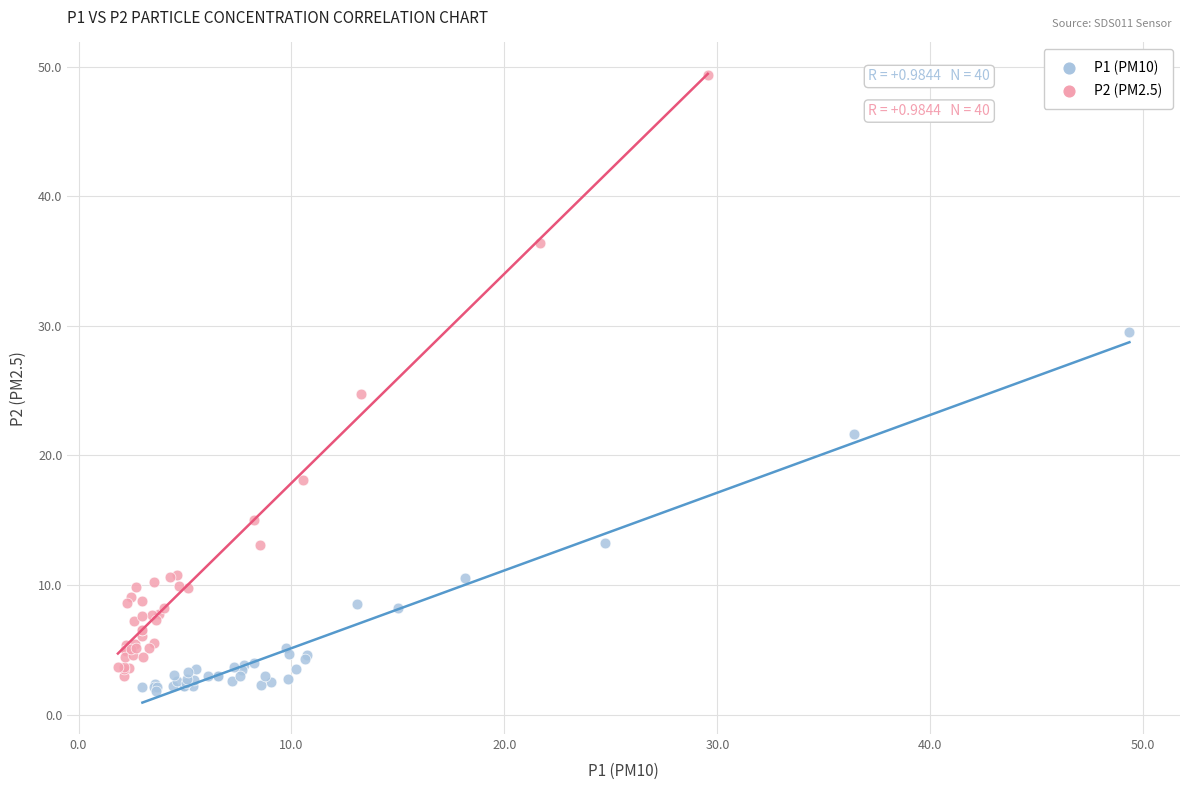

What are all the series names shown in the legend?

P1 (PM10), P2 (PM2.5)